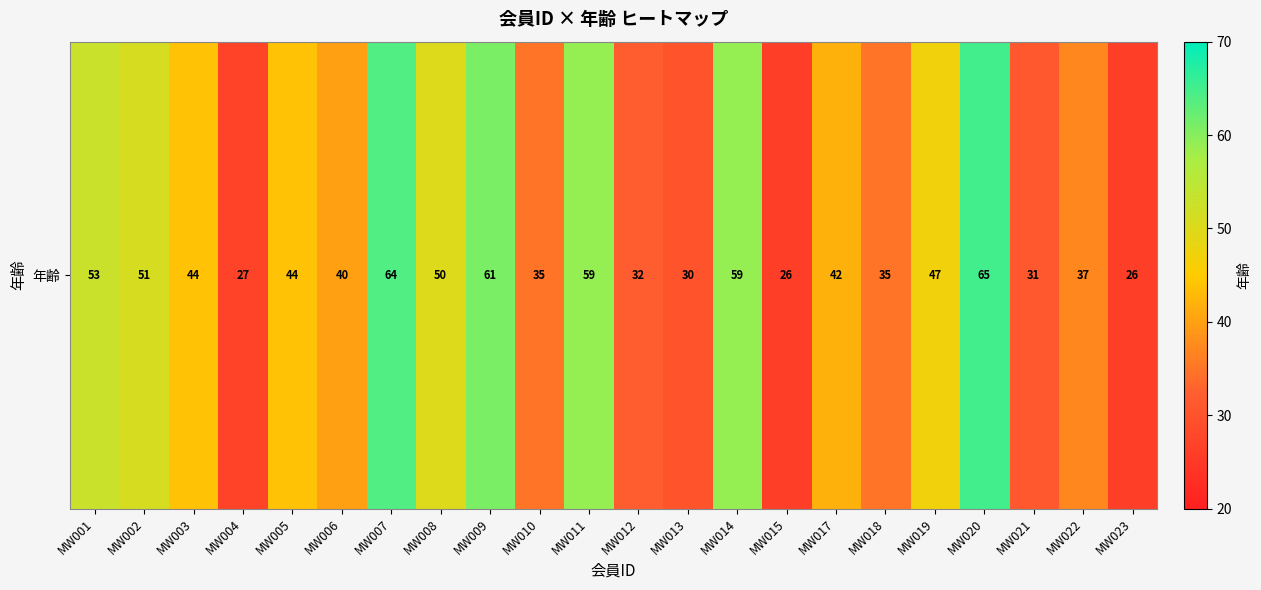

Rank the categories by value from highest to lowest.

MW020, MW007, MW009, MW011, MW014, MW001, MW002, MW008, MW019, MW003, MW005, MW017, MW006, MW022, MW010, MW018, MW012, MW021, MW013, MW004, MW015, MW023